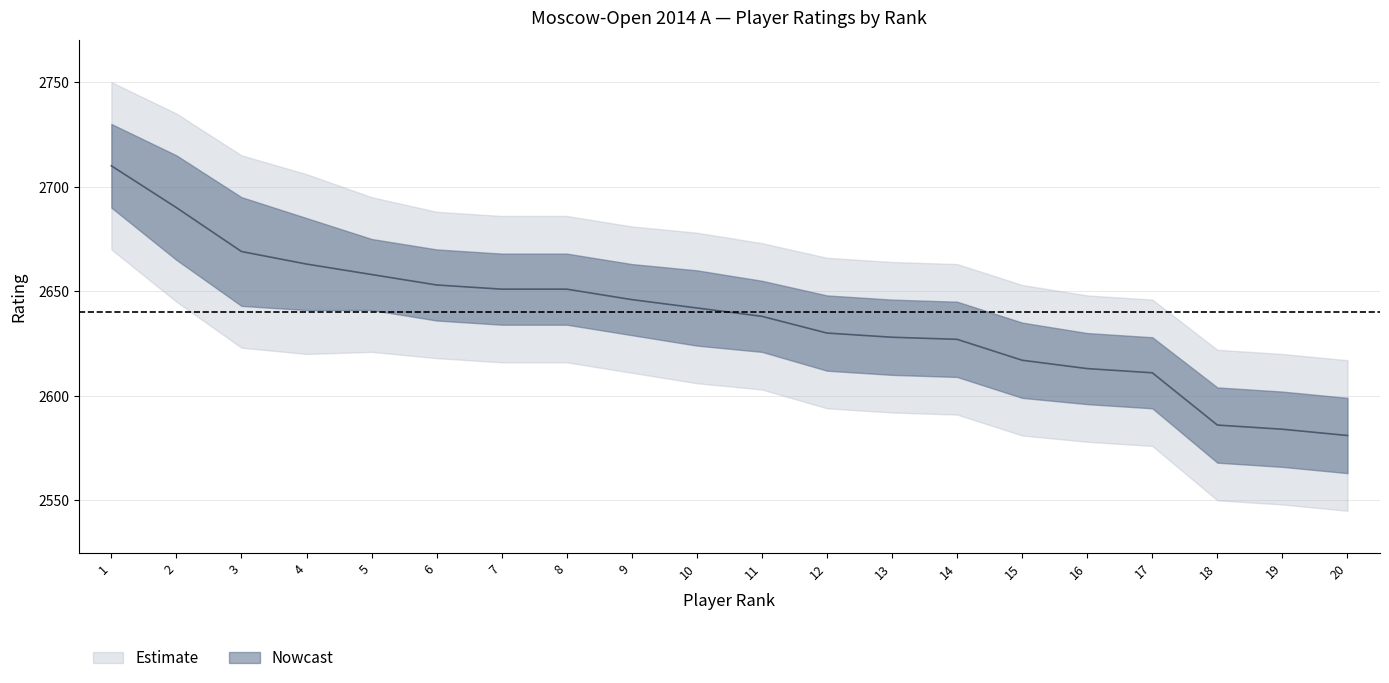

Reading left to right, list all the values displayed in this chart.

2710	2690	2669	2663	2658	2653	2651	2651	2646	2642	2638	2630	2628	2627	2617	2613	2611	2586	2584	2581